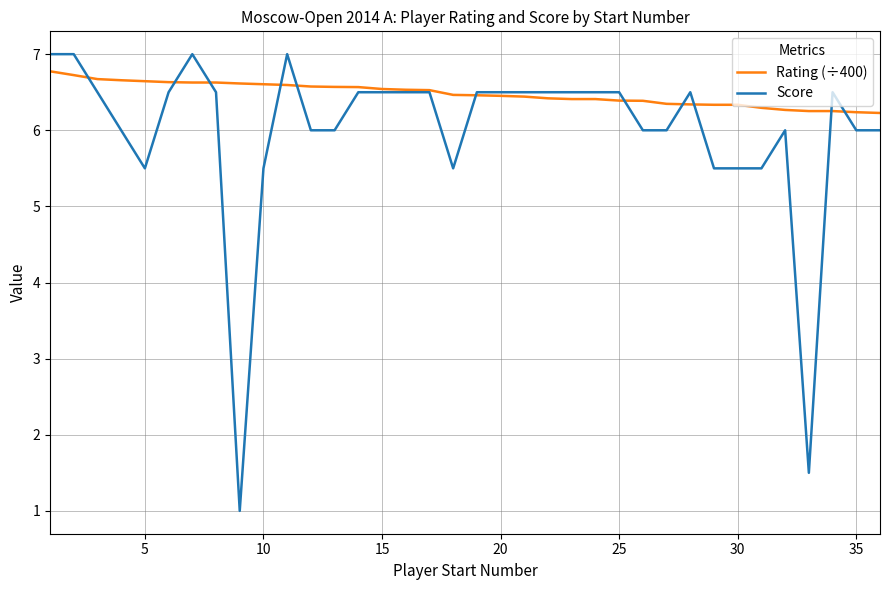

What is the average value of the Score series?

6.0